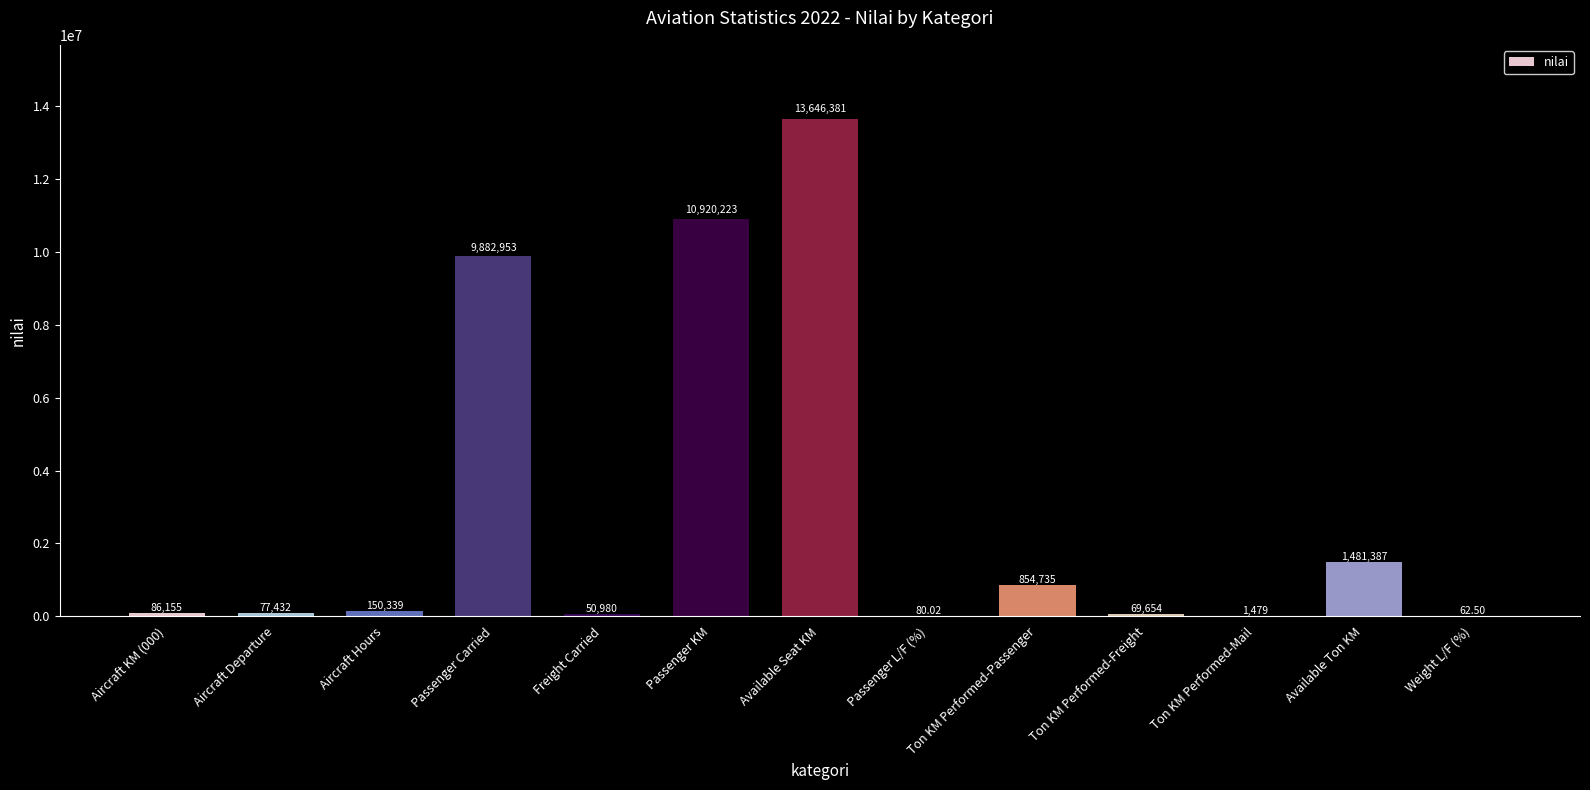

What is the sum of all values?

37221860.5